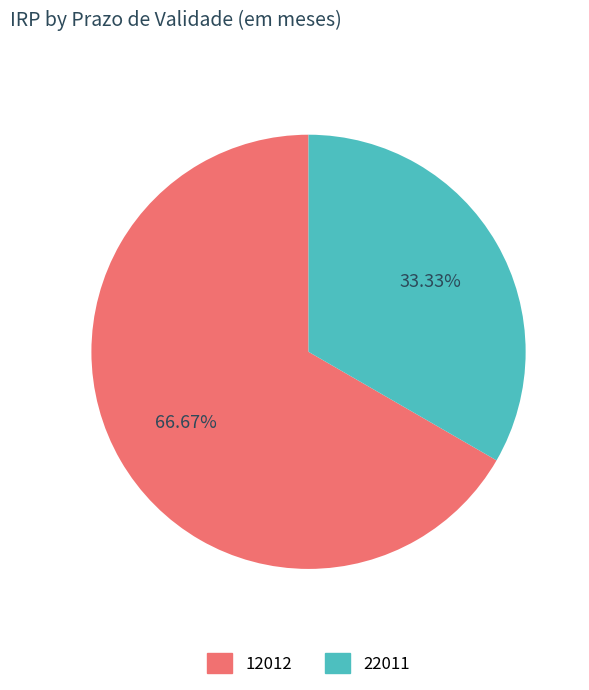

What is the largest slice in the pie chart?

12012